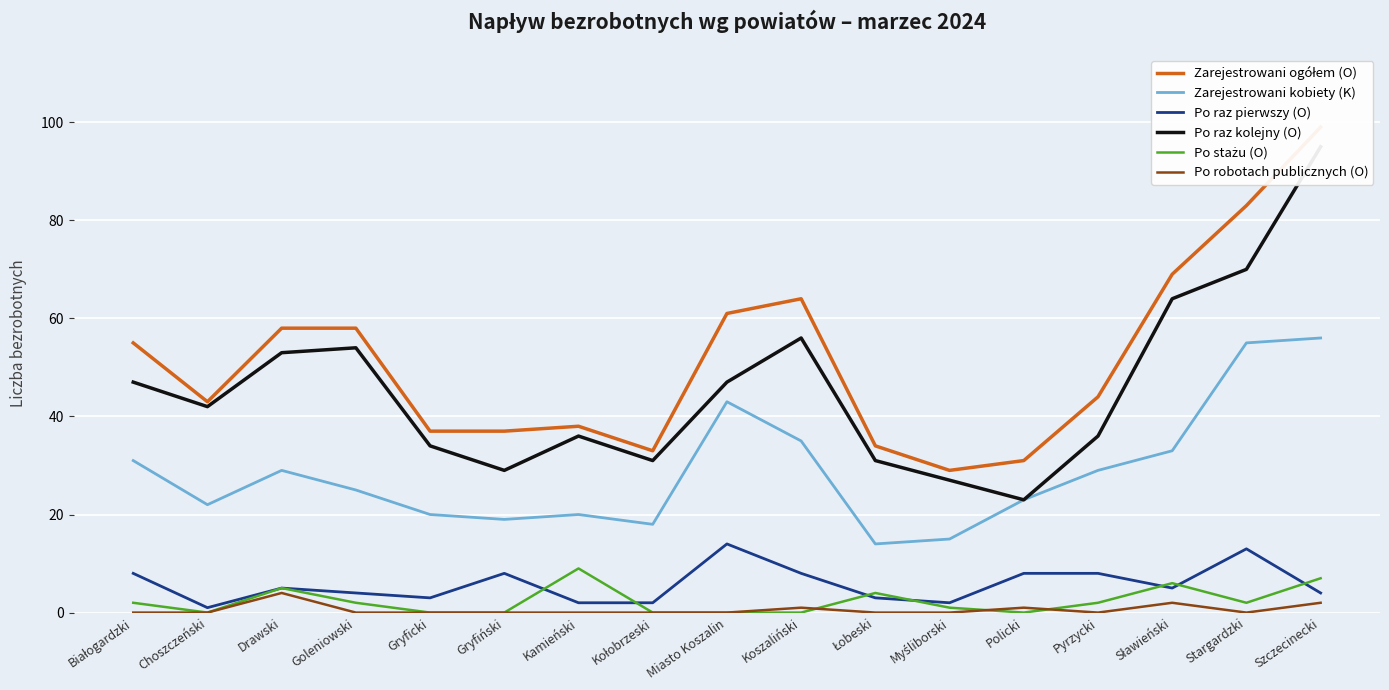

Is it true that Zarejestrowani kobiety (K) equals 76 at Szczecinecki?

False